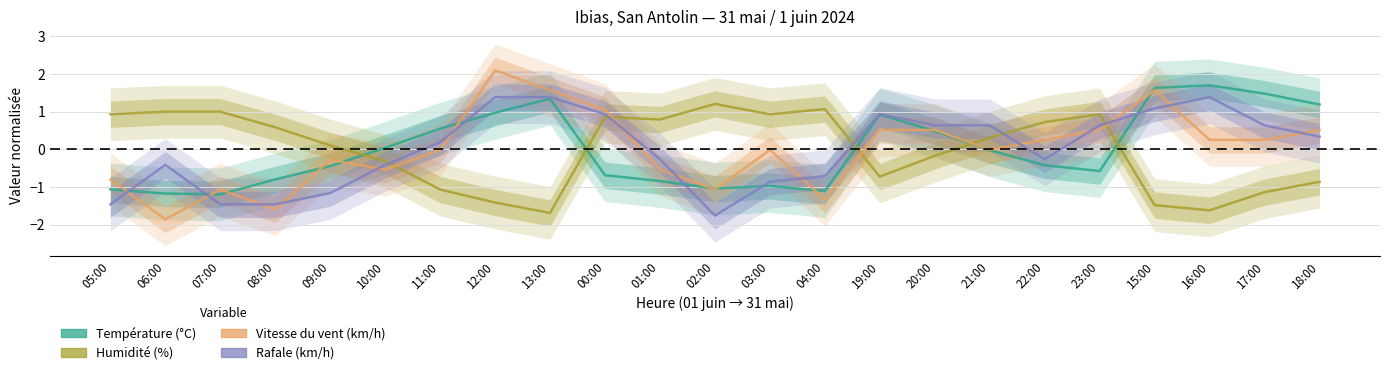

Between 07:00 and 01:00, which series saw the biggest shift?

Rafale (km/h)